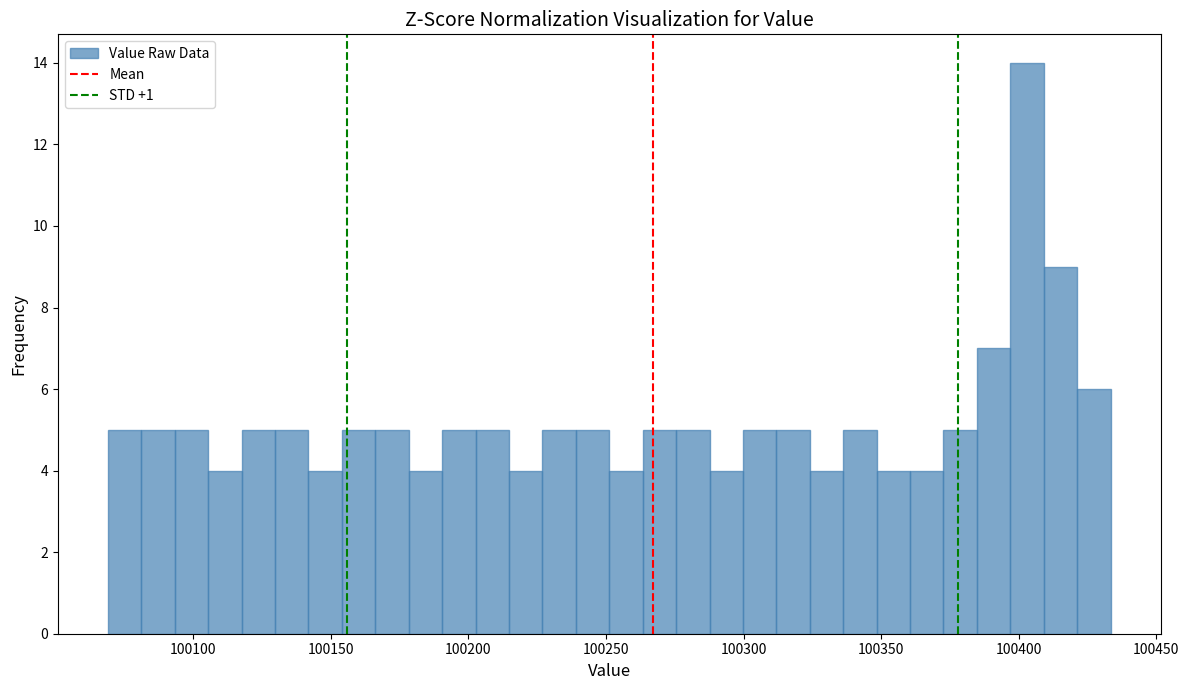

Around what value on the x-axis is the tallest bar? Give the approximate position of its centre, as read against the axis.

100405